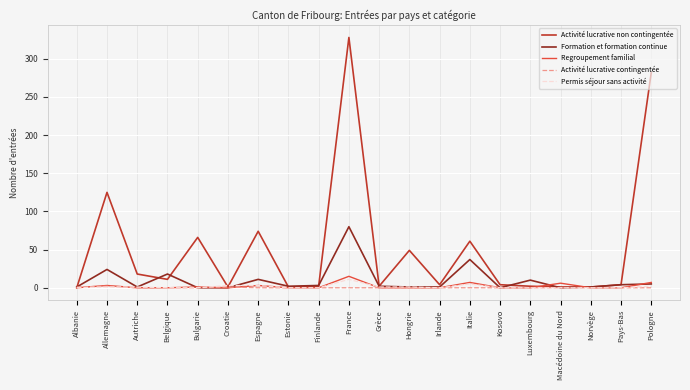

Is it true that Formation et formation continue equals 52 at Bulgarie?

False